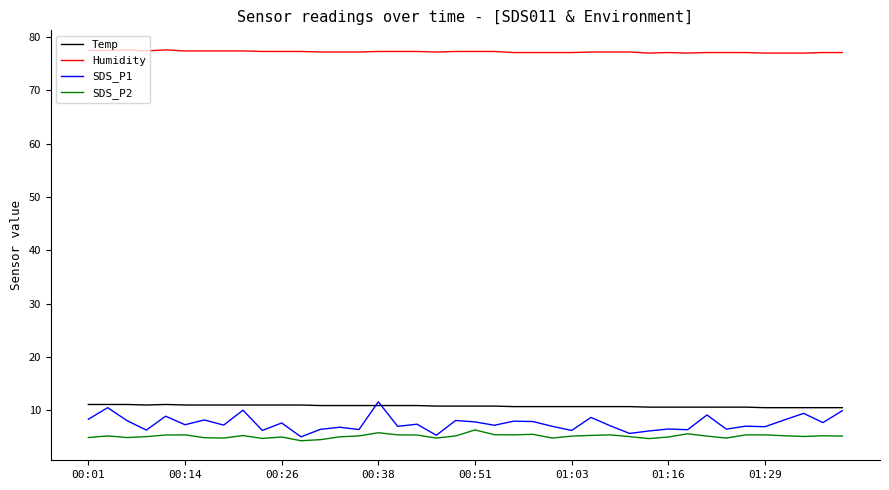

Does the chart have visible grid lines?

No